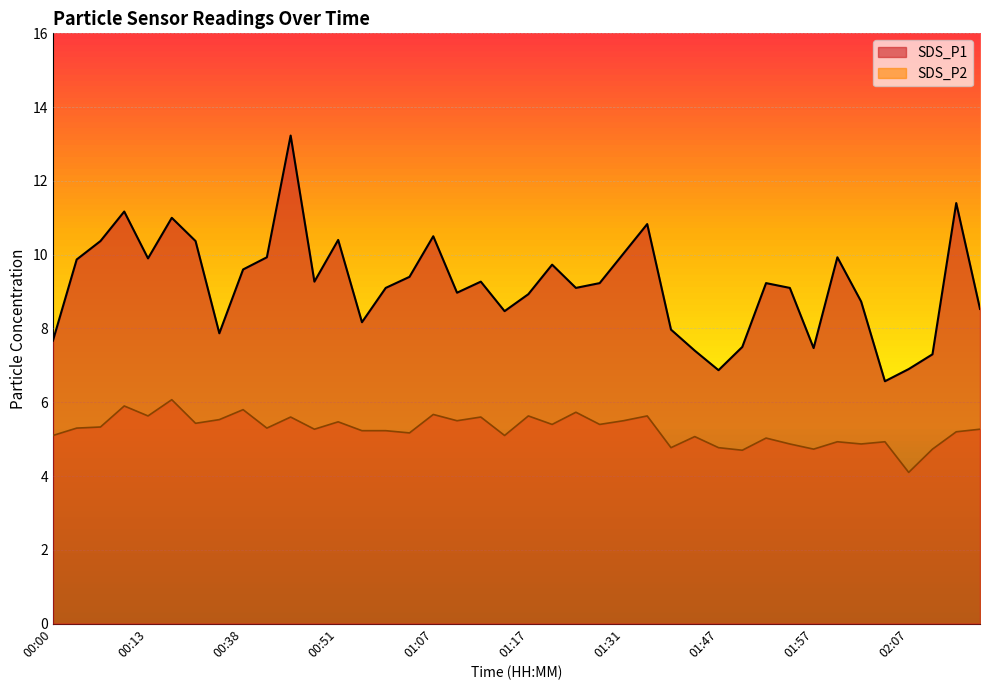

What is the value of the SDS_P2 point at the 36th from the left?

4.9